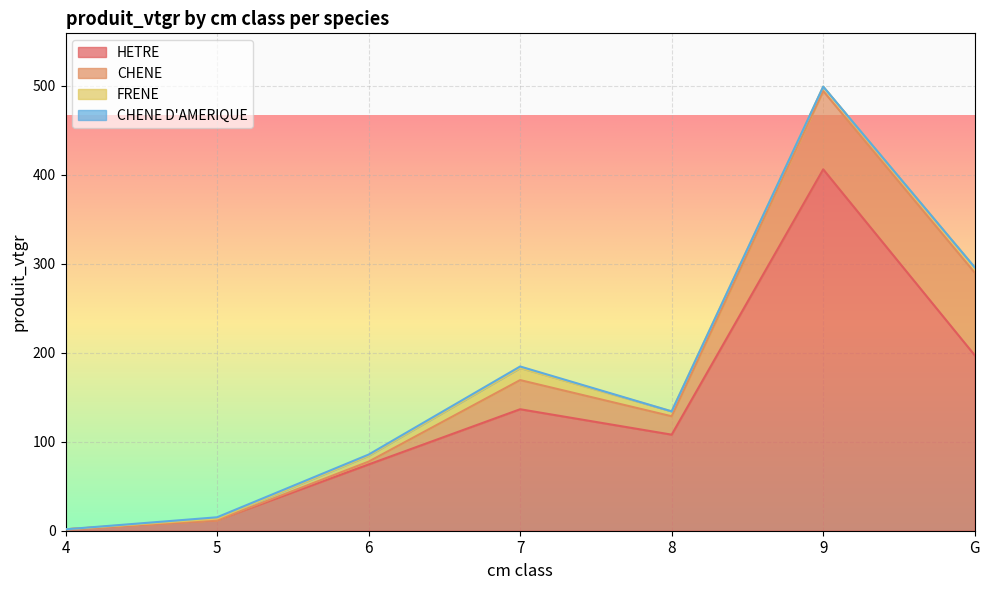

Where do CHENE and FRENE first cross each other?

6 and 7